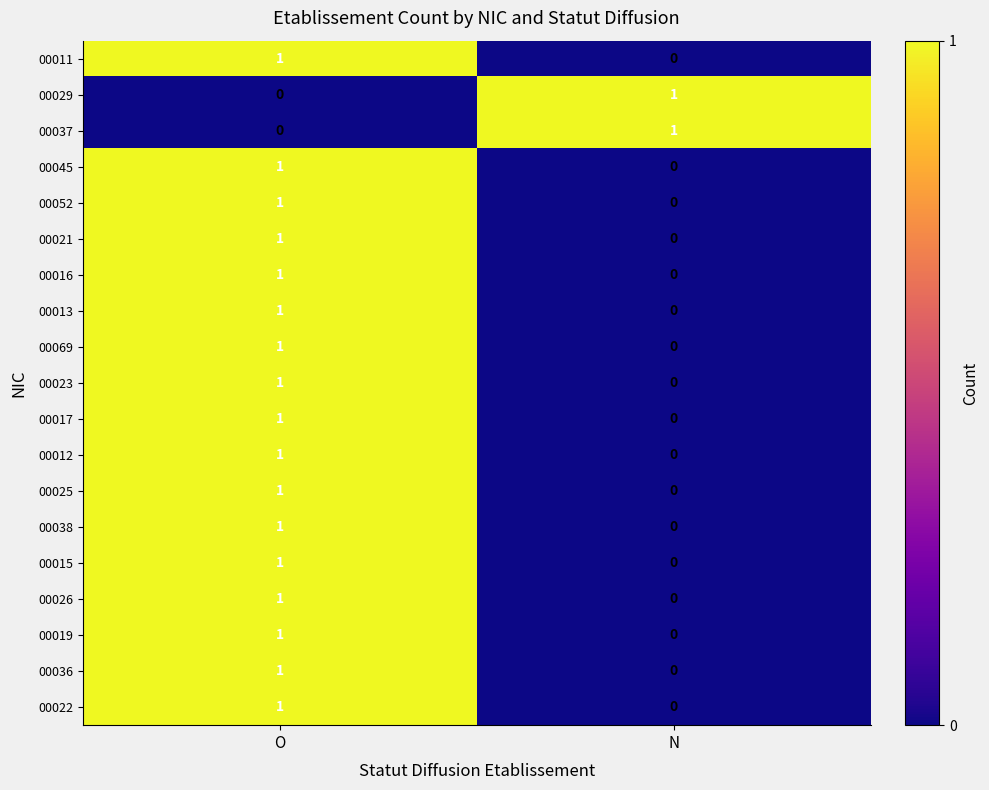

How many data points in 00019 are less than 1?

1